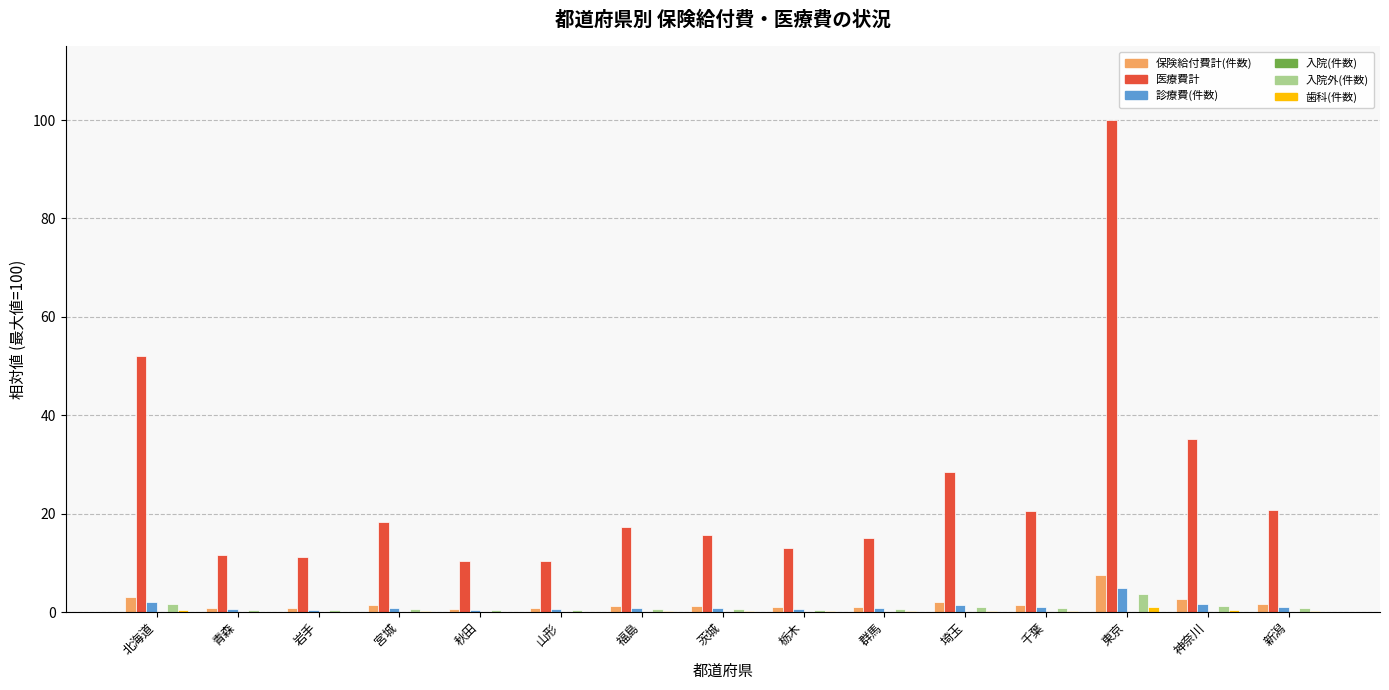

At which label is 医療費計 closest to 55?

北海道